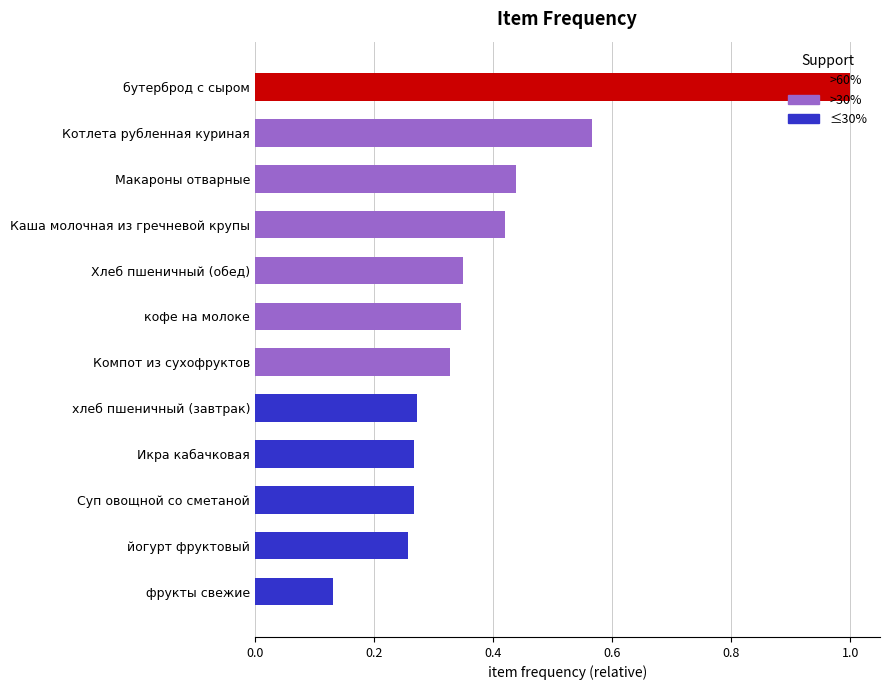

How many data points does each series have?

12